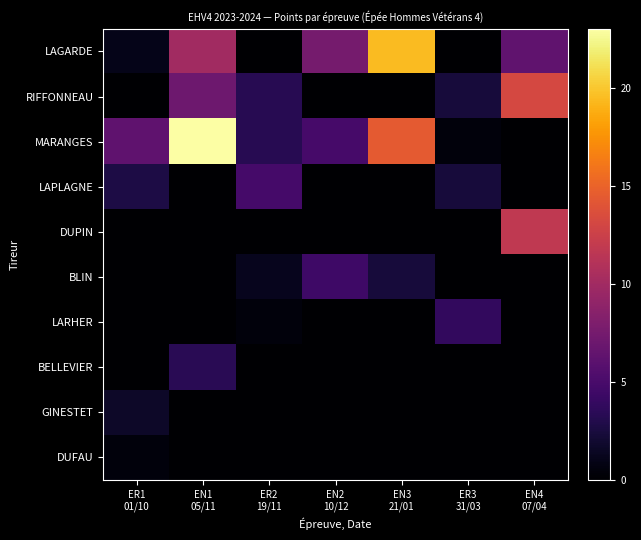

Reading left to right, extract all data points from this chart.

LAGARDE: ER1
01/10=1.0	EN1
05/11=10.0	ER2
19/11=0.0	EN2
10/12=7.5	EN3
21/01=19.4	ER3
31/03=0.0	EN4
07/04=6.3
RIFFONNEAU: ER1
01/10=0.0	EN1
05/11=7.1	ER2
19/11=3.3	EN2
10/12=0.0	EN3
21/01=0.0	ER3
31/03=2.4	EN4
07/04=13.1
MARANGES: ER1
01/10=6.2	EN1
05/11=23.0	ER2
19/11=3.3	EN2
10/12=4.9	EN3
21/01=14.4	ER3
31/03=0.5	EN4
07/04=0.0
LAPLAGNE: ER1
01/10=2.8	EN1
05/11=0.0	ER2
19/11=4.8	EN2
10/12=0.0	EN3
21/01=0.0	ER3
31/03=2.4	EN4
07/04=0.0
DUPIN: ER1
01/10=0.0	EN1
05/11=0.0	ER2
19/11=0.0	EN2
10/12=0.0	EN3
21/01=0.0	ER3
31/03=0.0	EN4
07/04=11.8
BLIN: ER1
01/10=0.0	EN1
05/11=0.0	ER2
19/11=1.2	EN2
10/12=4.5	EN3
21/01=2.4	ER3
31/03=0.0	EN4
07/04=0.0
LARHER: ER1
01/10=0.0	EN1
05/11=0.0	ER2
19/11=0.5	EN2
10/12=0.0	EN3
21/01=0.0	ER3
31/03=3.8	EN4
07/04=0.0
BELLEVIER: ER1
01/10=0.0	EN1
05/11=3.4	ER2
19/11=0.0	EN2
10/12=0.0	EN3
21/01=0.0	ER3
31/03=0.0	EN4
07/04=0.0
GINESTET: ER1
01/10=1.7	EN1
05/11=0.0	ER2
19/11=0.0	EN2
10/12=0.0	EN3
21/01=0.0	ER3
31/03=0.0	EN4
07/04=0.0
DUFAU: ER1
01/10=0.5	EN1
05/11=0.0	ER2
19/11=0.0	EN2
10/12=0.0	EN3
21/01=0.0	ER3
31/03=0.0	EN4
07/04=0.0